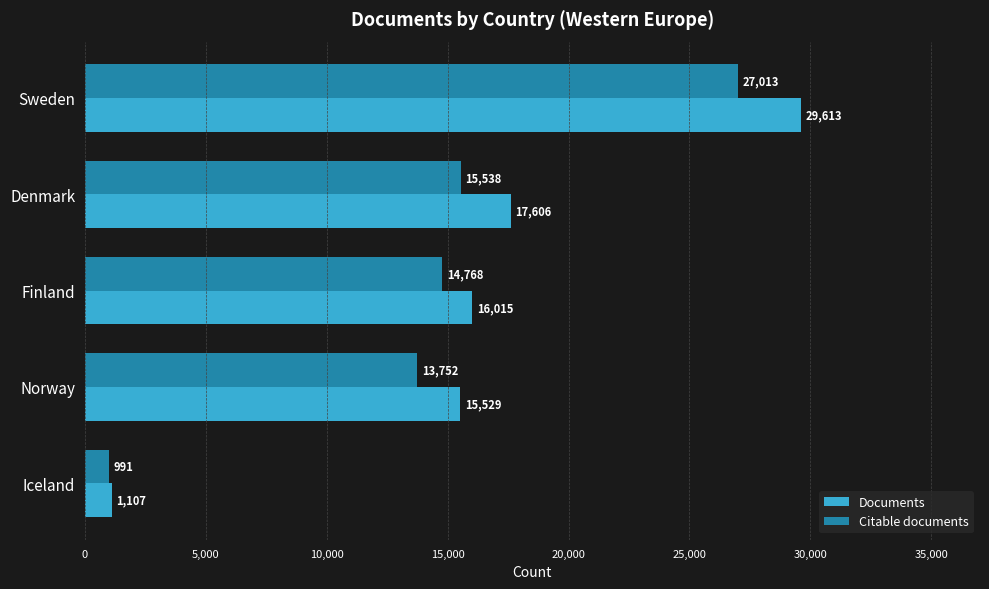

At which category is the sum across all series the highest?

Sweden